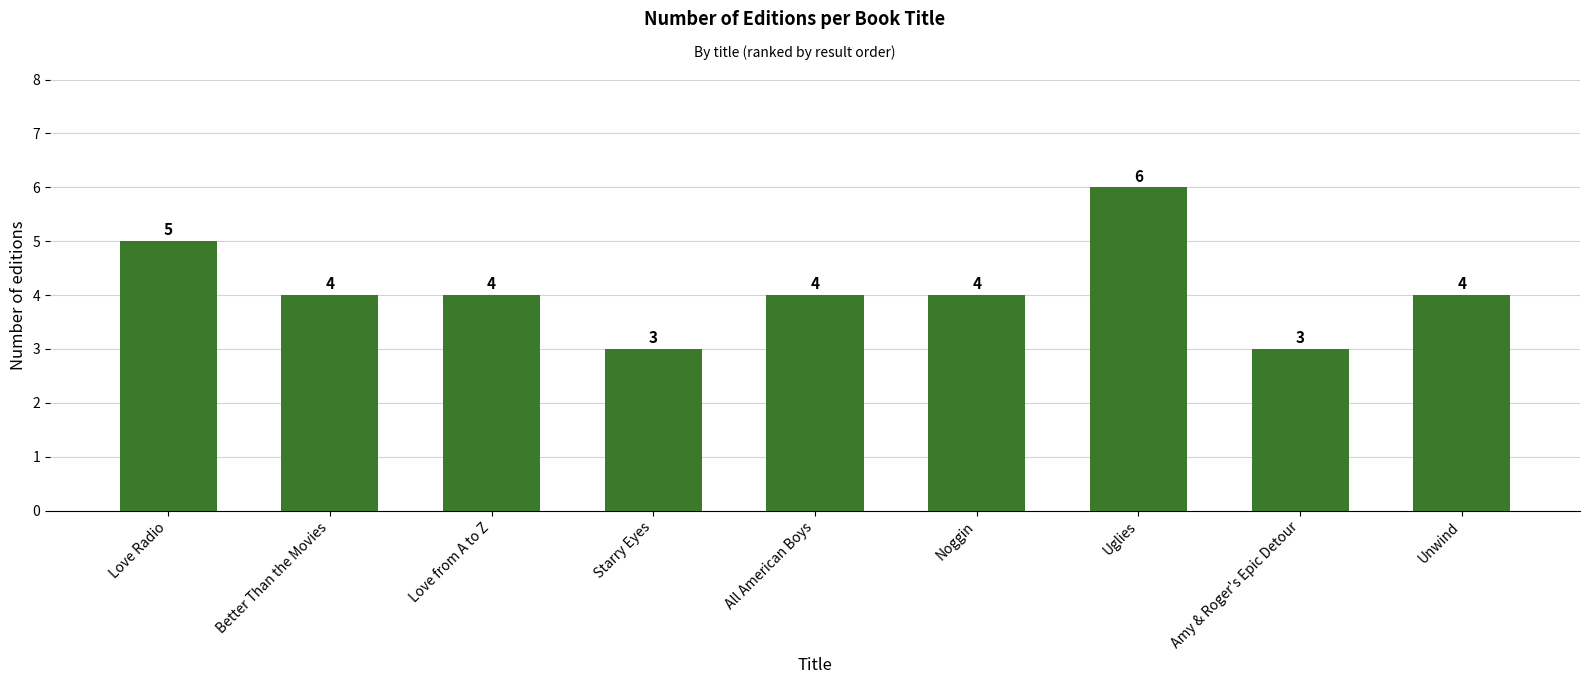

Is it true that the value at Love Radio is 5?

True